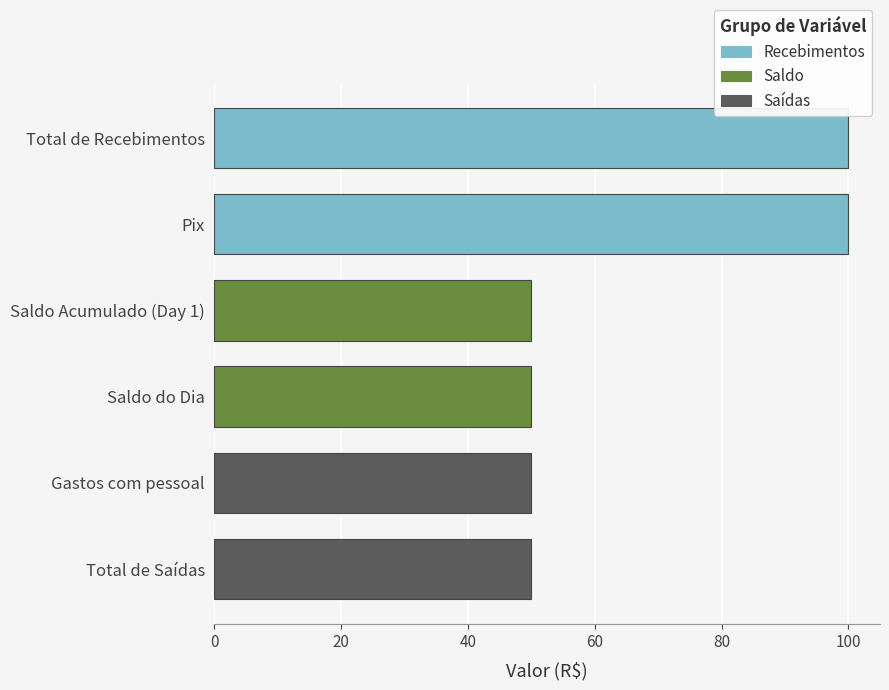

The value at Saldo do Dia is 50. True or false?

True